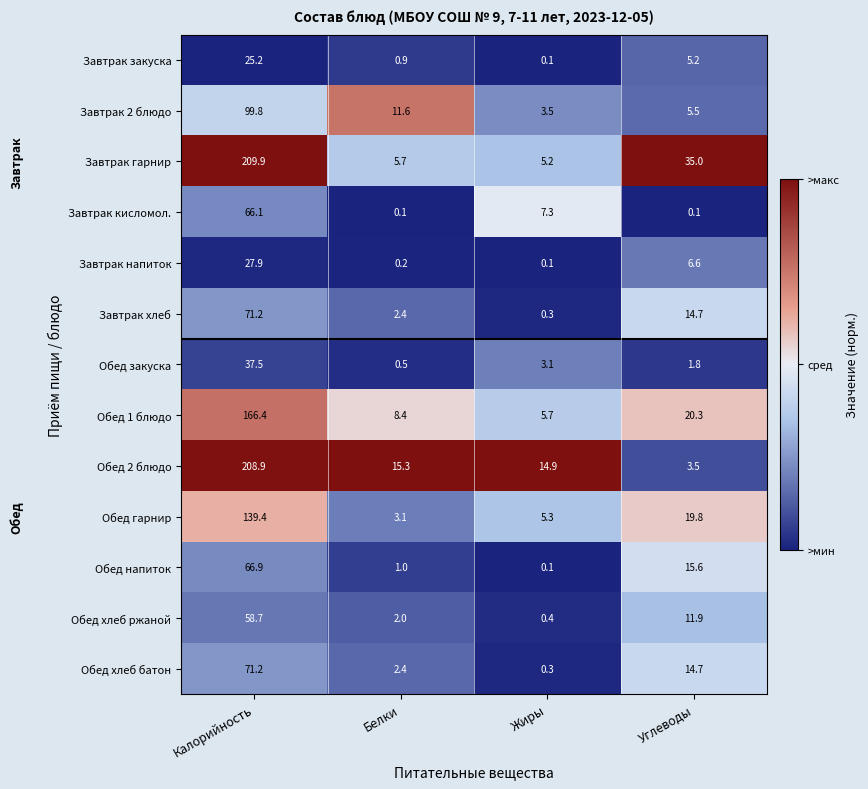

Is it true that Обед хлеб батон equals 71.2 at Калорийность?

True